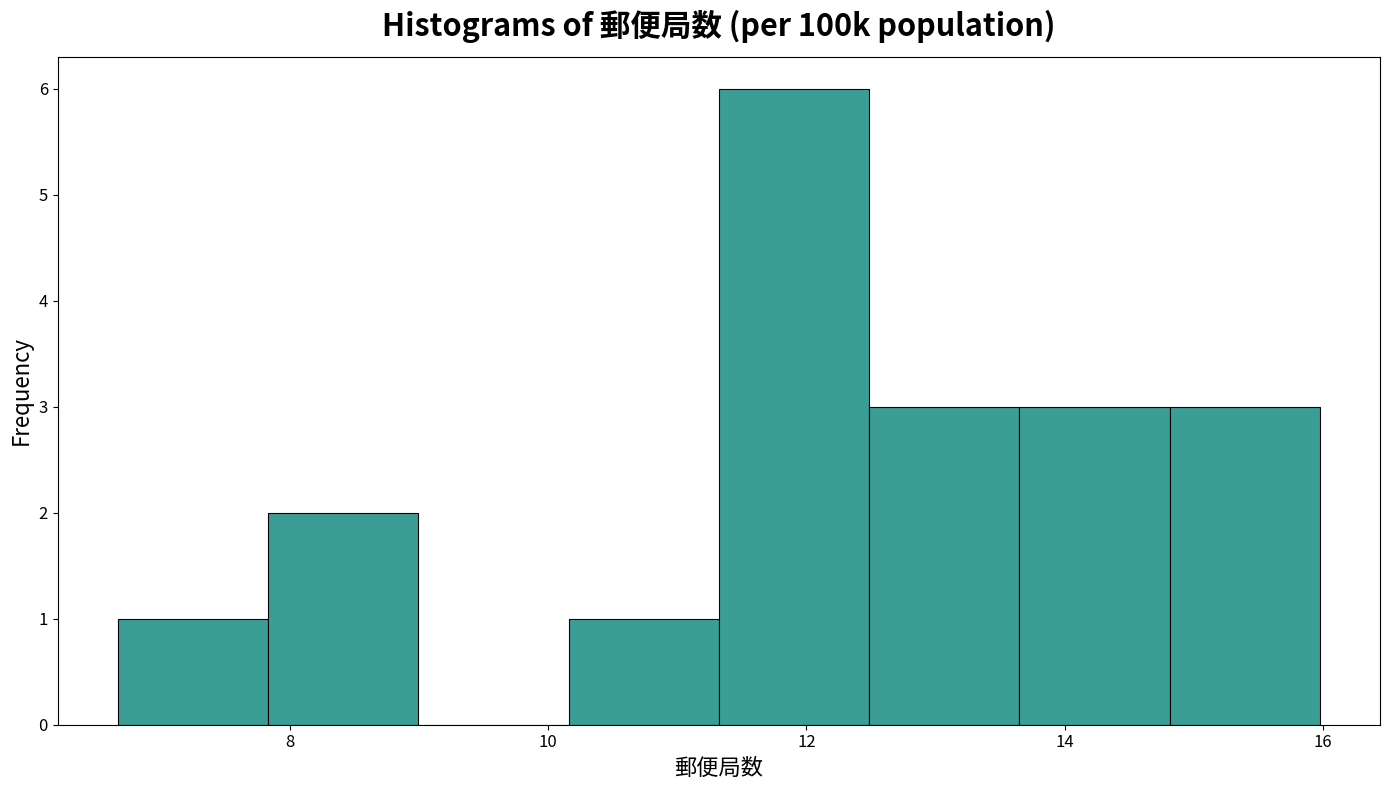

Reading left to right, list every bar in this chart as the range it spans on the x-axis followed by its height. Neither the bar edges nor the heights are printed on the chart, so give them approximately, as read against the axes.

6.6 to 7.8: 1
7.8 to 9.0: 2
9.0 to 10.2: 0
10.2 to 11.4: 1
11.4 to 12.4: 6
12.4 to 13.6: 3
13.6 to 14.8: 3
14.8 to 16.0: 3